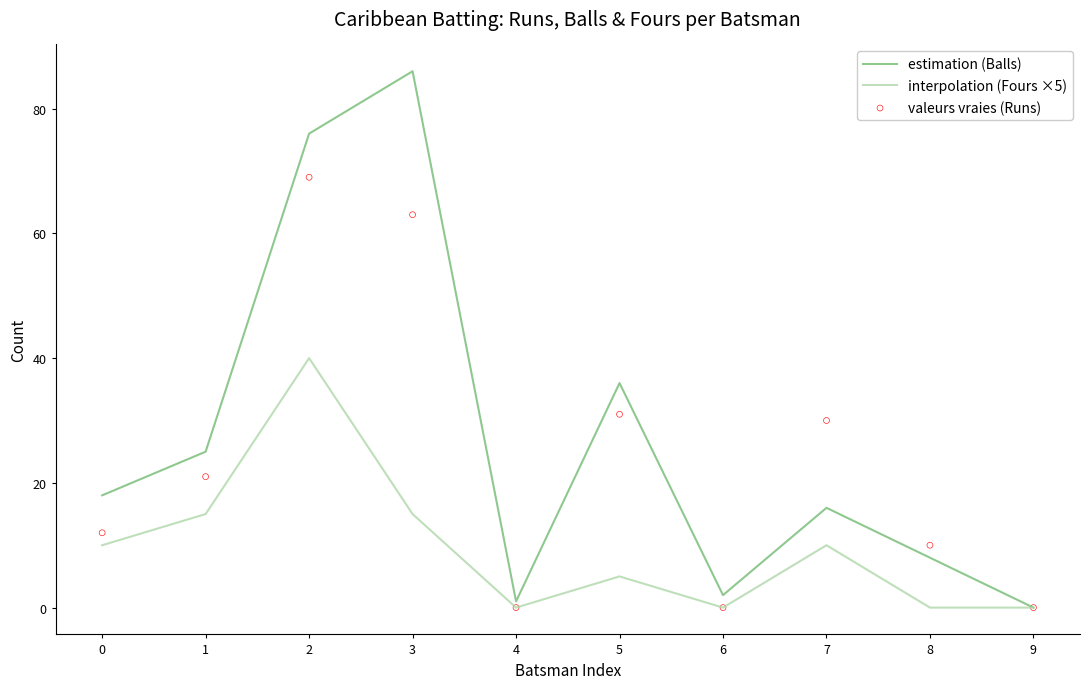

Which series reaches the minimum Y coordinate?

estimation (Balls)